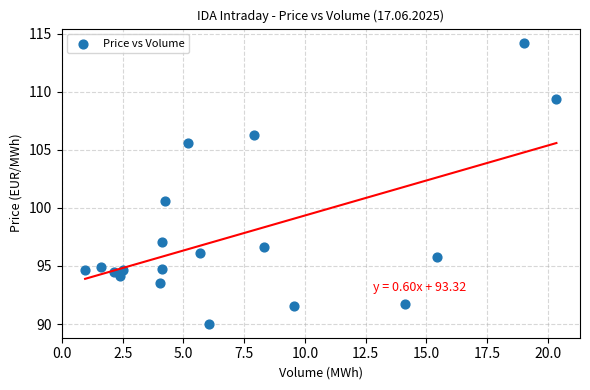

What is the range of Y values (max minus min)?

24.2